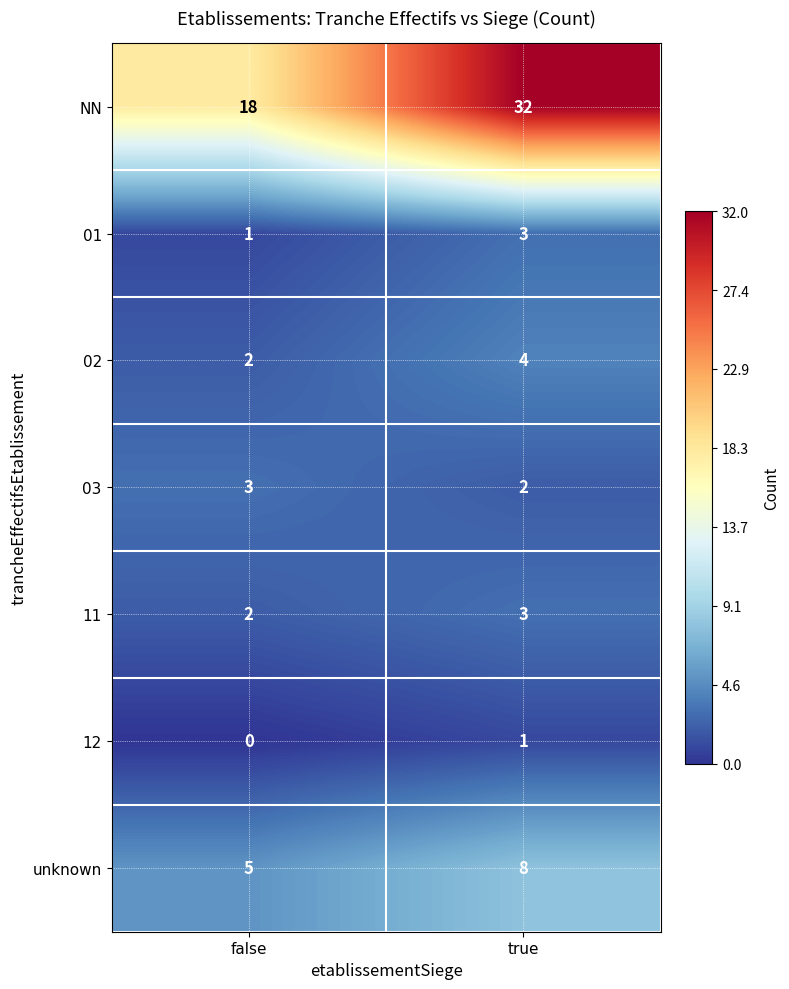

What is the approximate value of 11 at true?

3